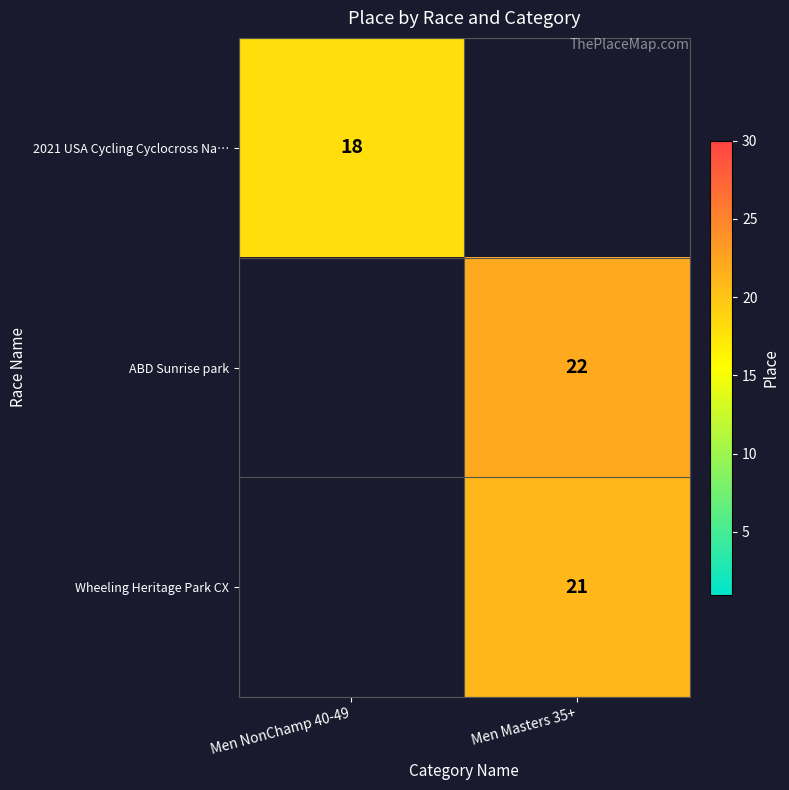

The ABD Sunrise park series shows 6 at Men Masters 35+. True or false?

False